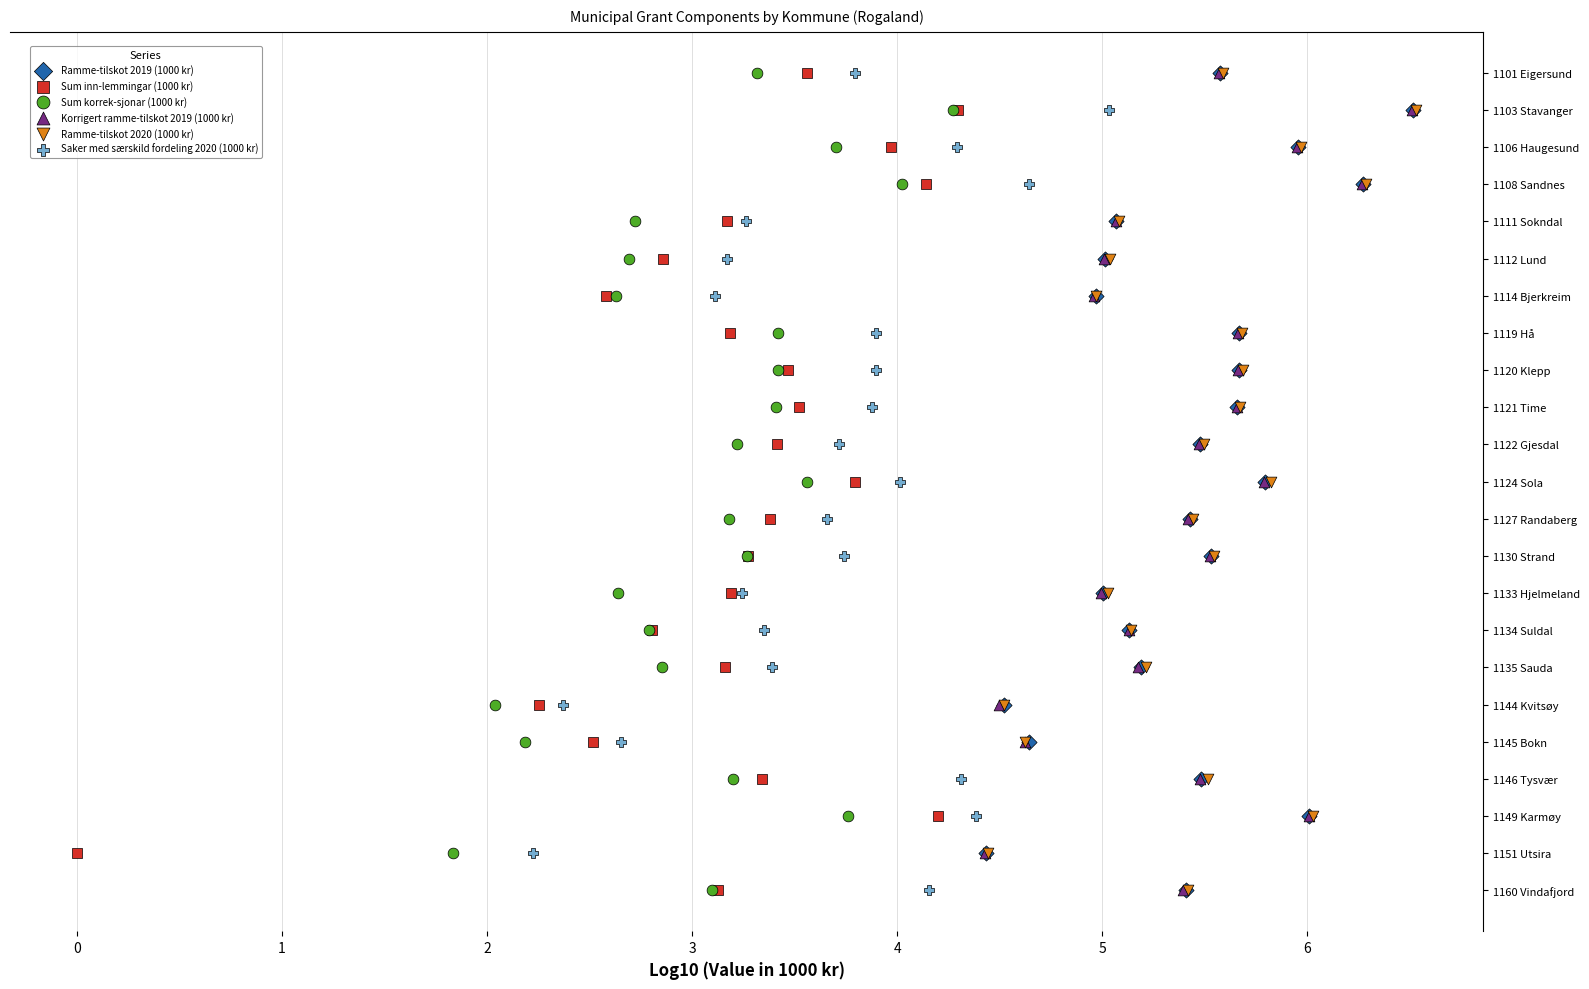

Which series reaches the maximum Y coordinate?

Ramme-tilskot 2019 (1000 kr)